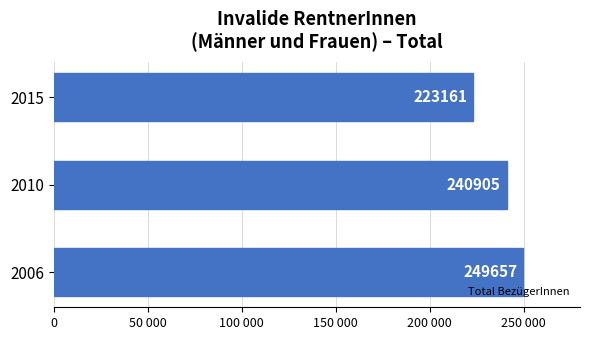

What is the maximum value shown in the chart?

249657